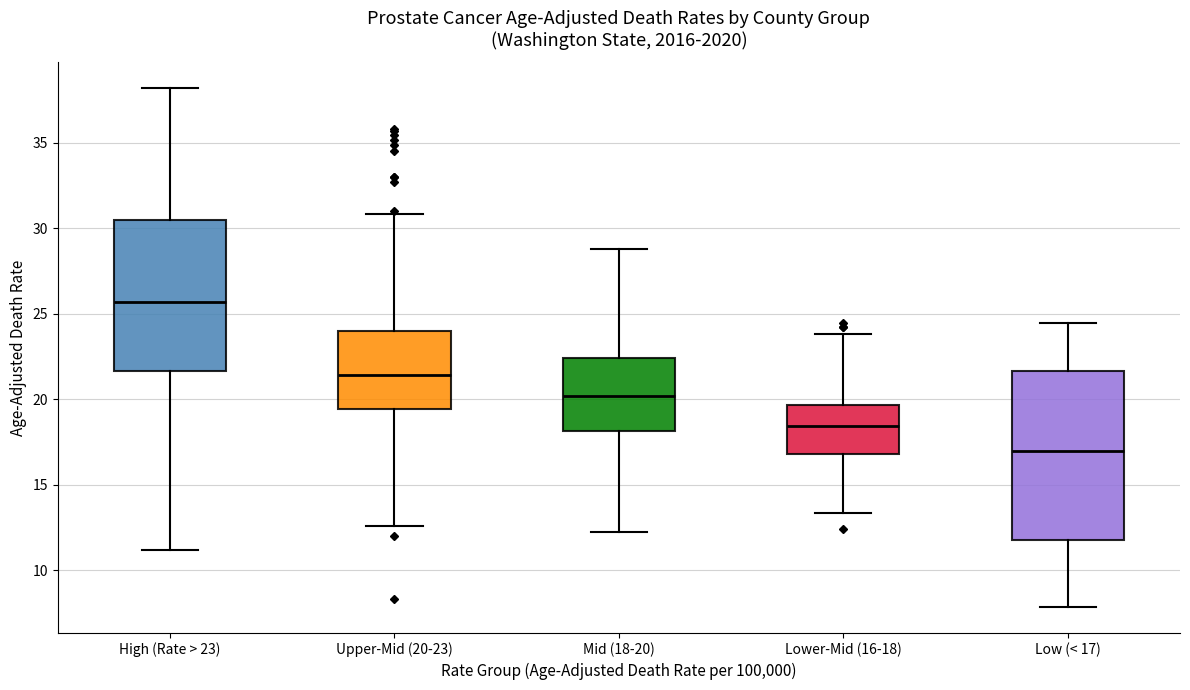

Which box has the lowest median line?

Low (< 17)